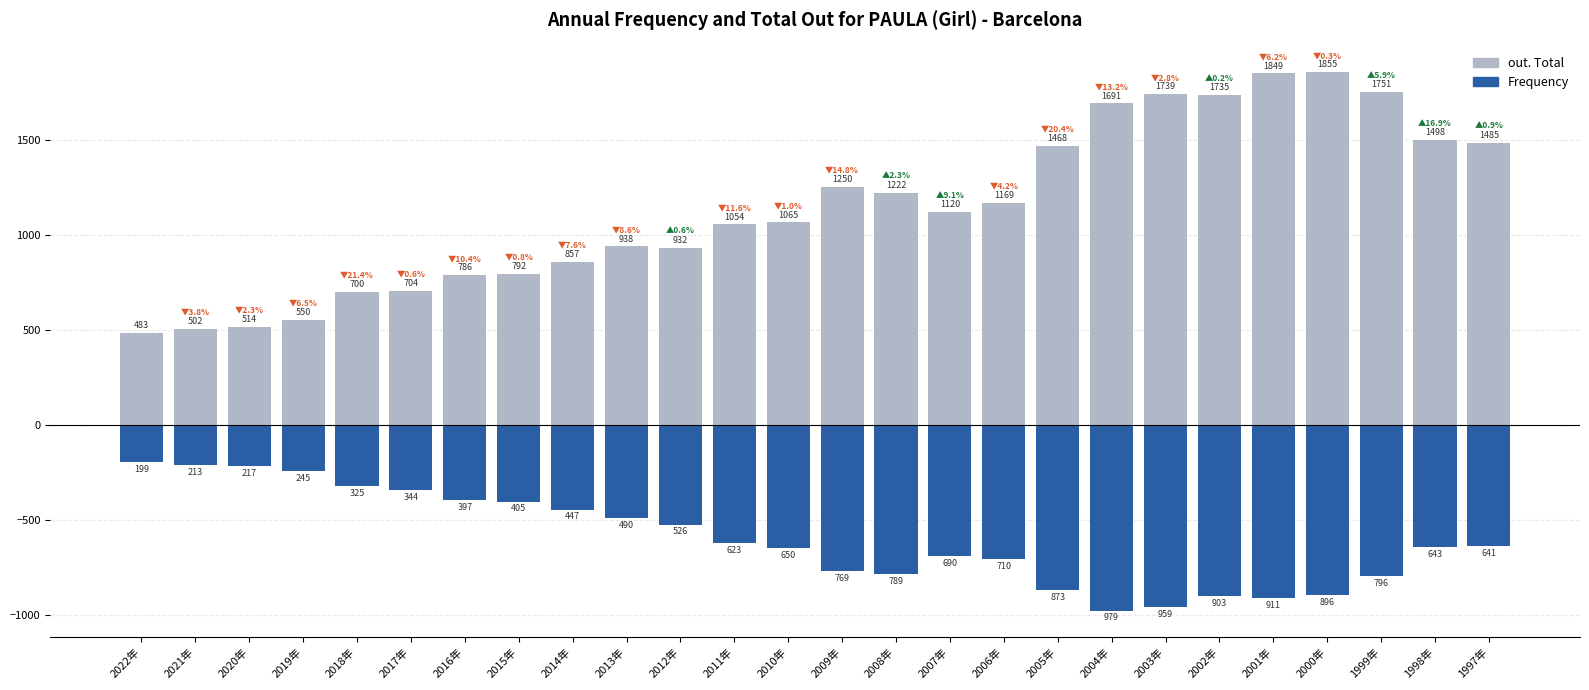

At which label does out. Total first exceed 1120?

2009年